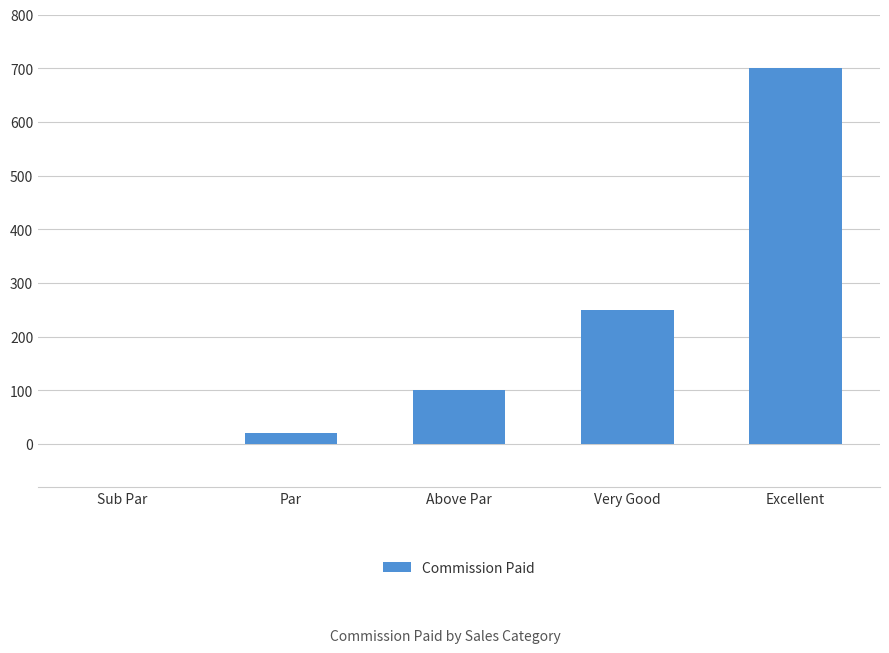

The value at Sub Par is 357. True or false?

False